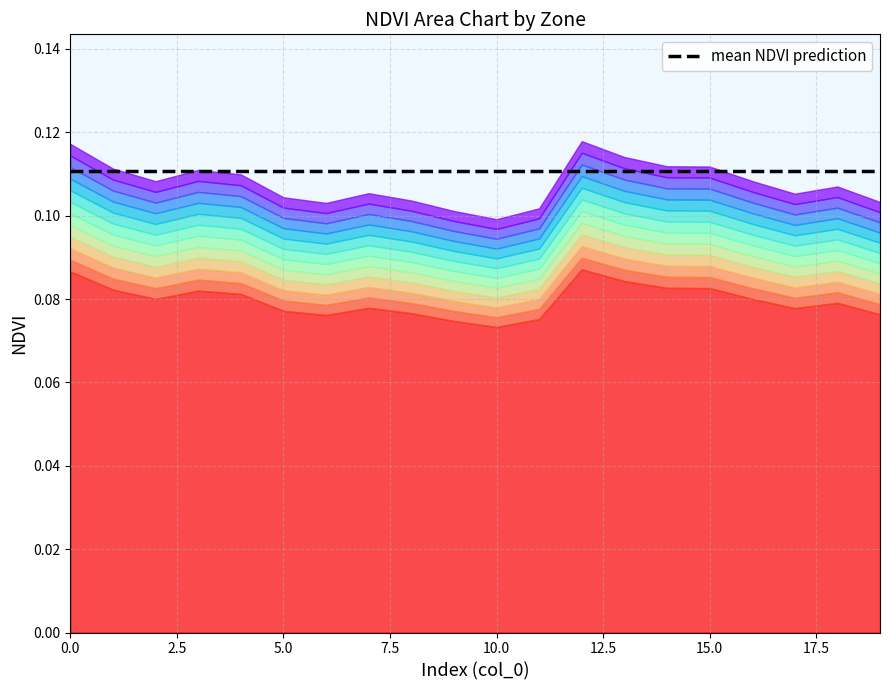

At which category is the sum across all series the highest?

12